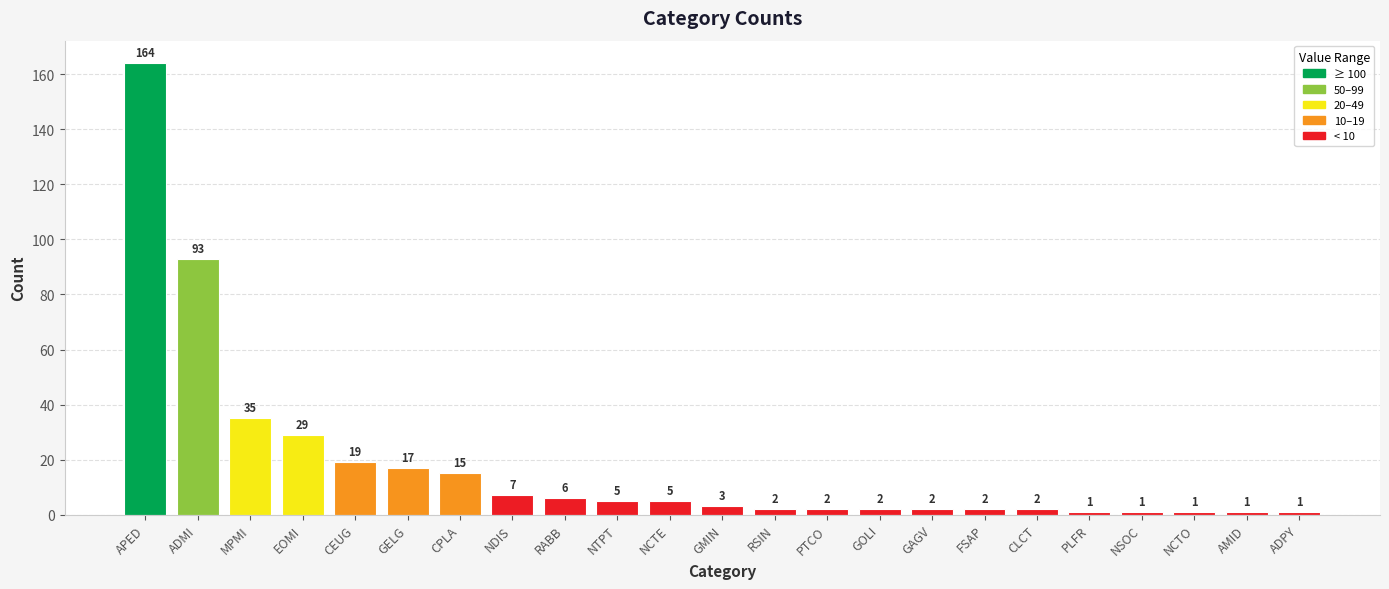

Is it true that the value at ADPY is 1?

True